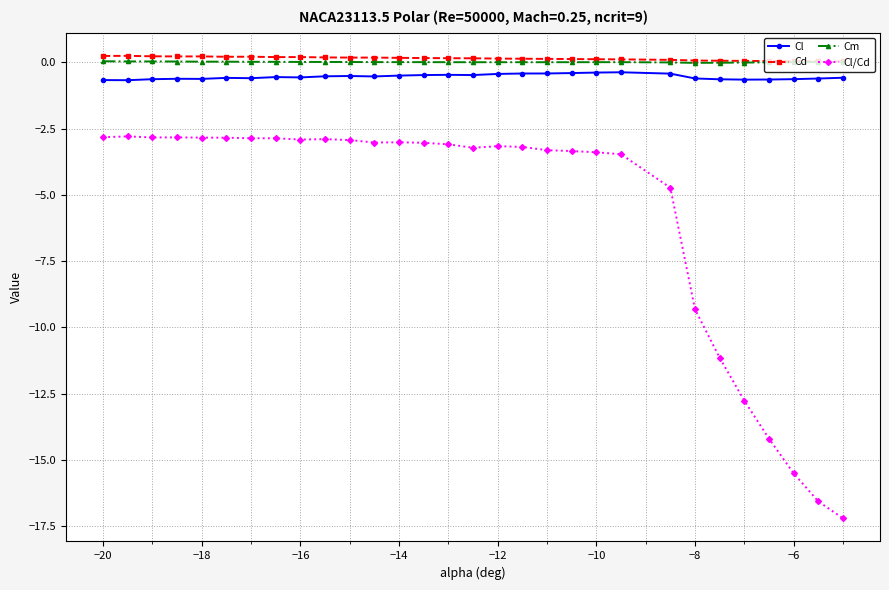

What is the value of the Cl/Cd point at the 28th from the left?

-15.5